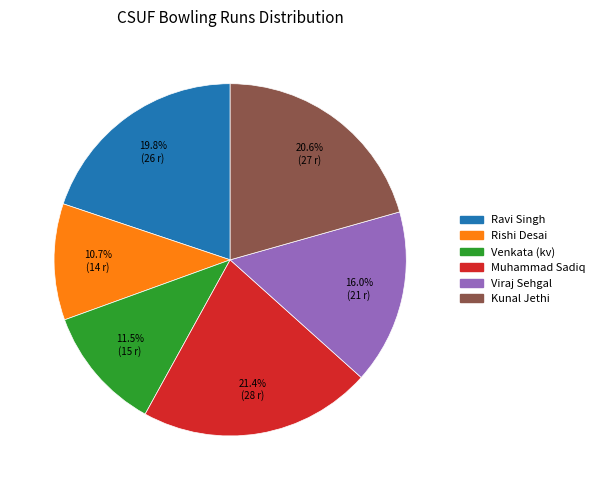

To the nearest percent, what is the combined percentage of Kunal Jethi and Rishi Desai?

31%